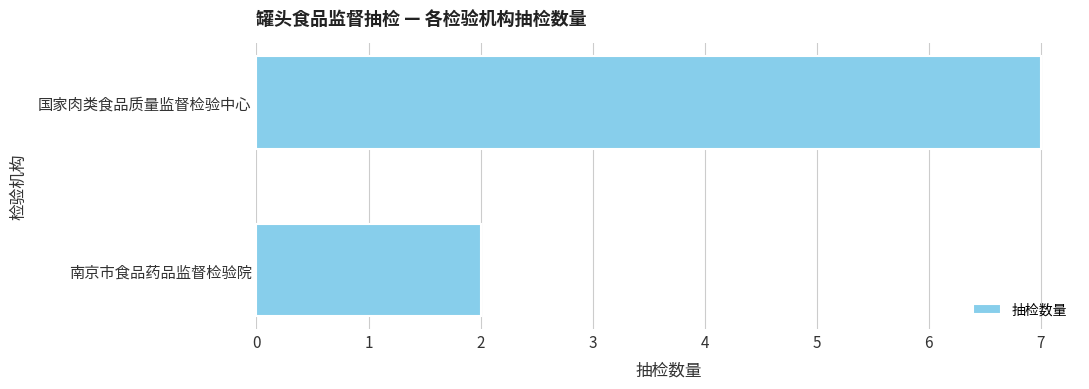

How many categories are shown in the chart?

2